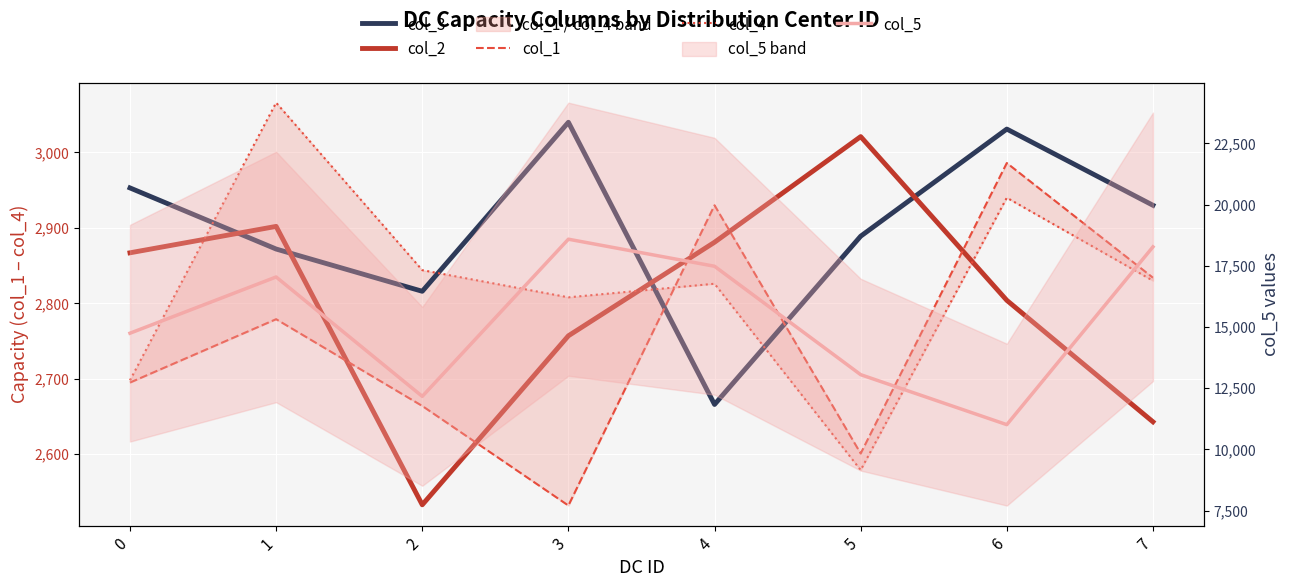

How many lines are shown in the chart?

5